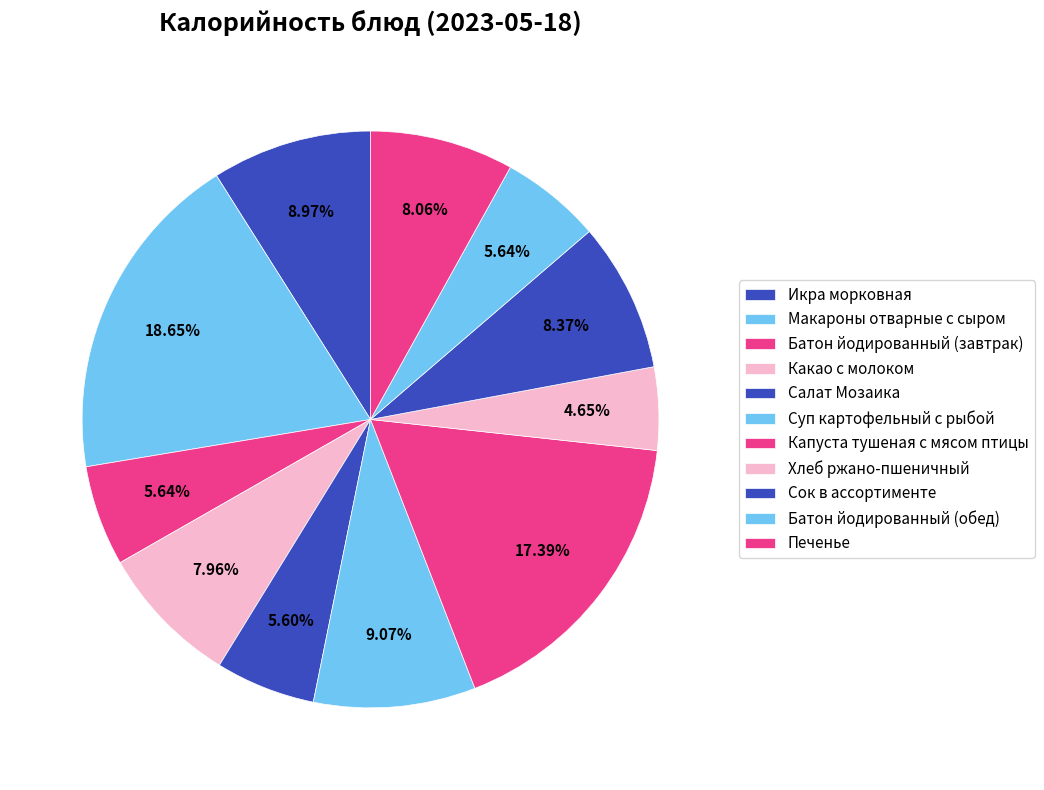

How many slices are in this pie chart?

11